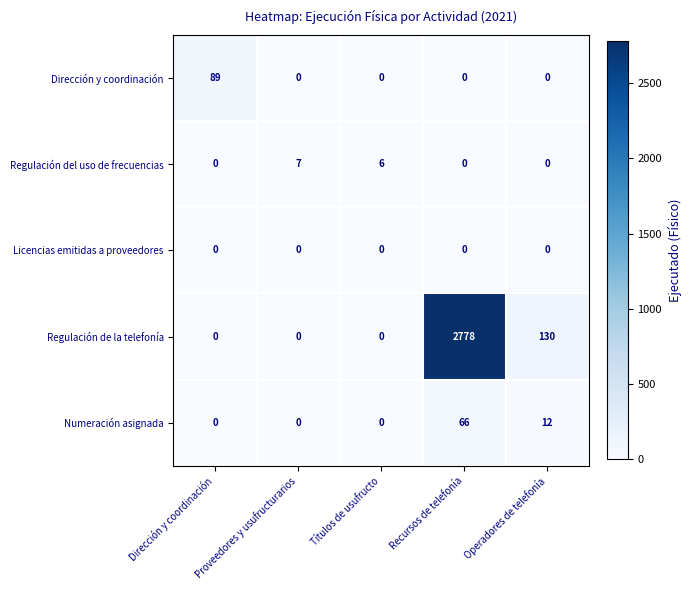

Is it true that Numeración asignada equals 12 at Operadores de telefonía?

True